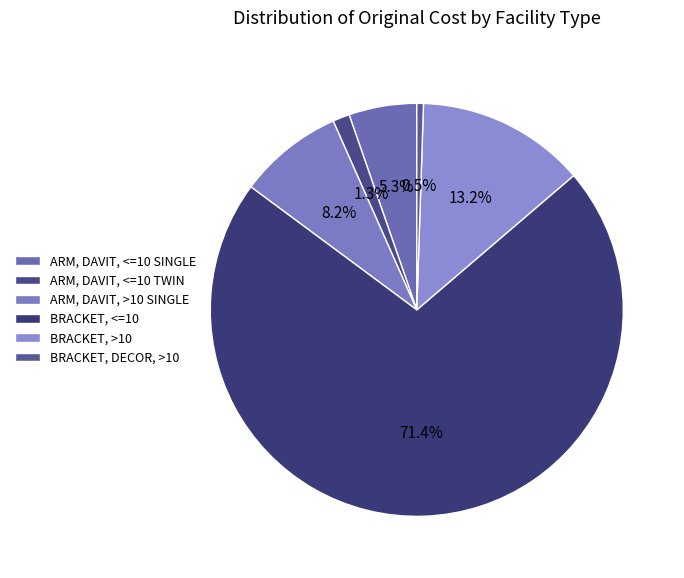

Does ARM, DAVIT, <=10 TWIN account for over 50% of the chart?

No